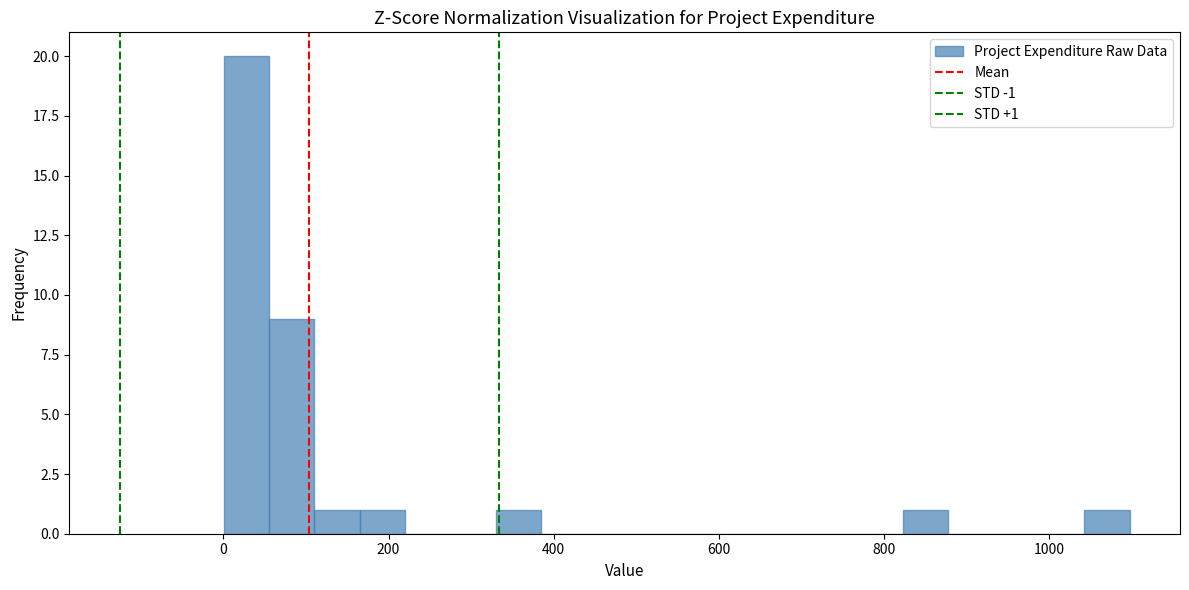

Around what value on the x-axis is the tallest bar? Give the approximate position of its centre, as read against the axis.

20